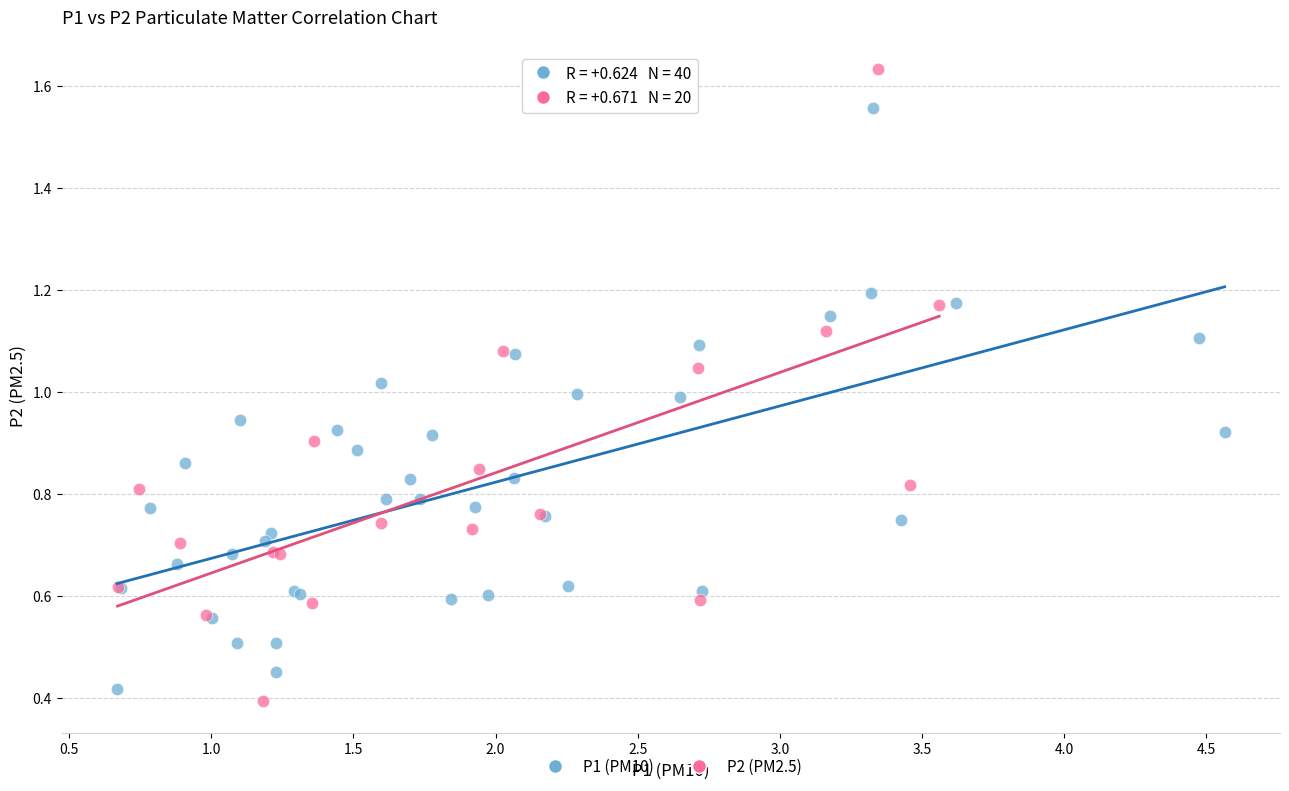

Which series reaches the maximum Y coordinate?

P2 (PM2.5)